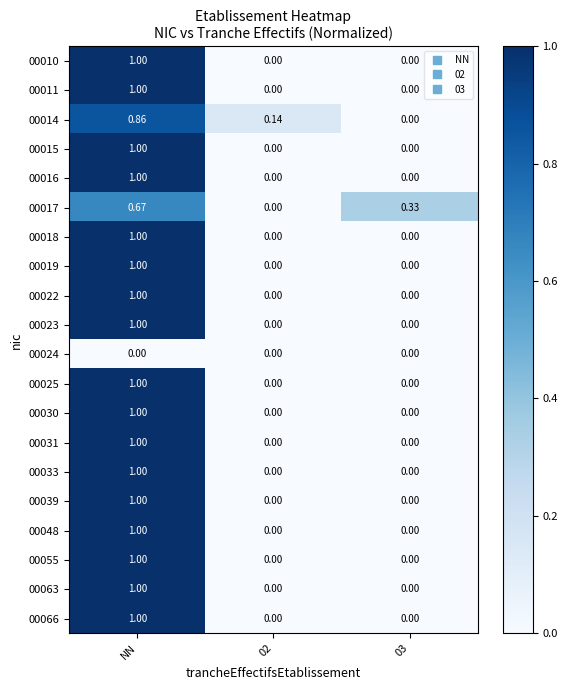

Is the value of 00017 at 03 greater than the value of 00022 at 03?

Yes